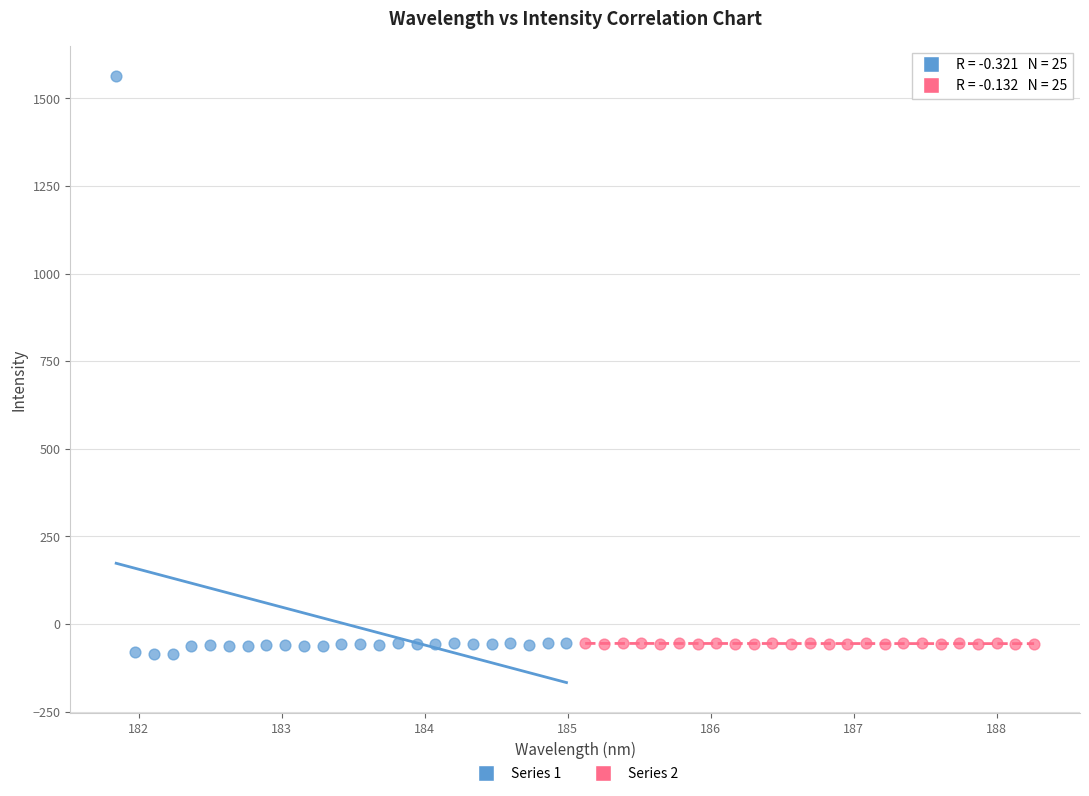

What are all the series names shown in the legend?

Series 1, Series 2